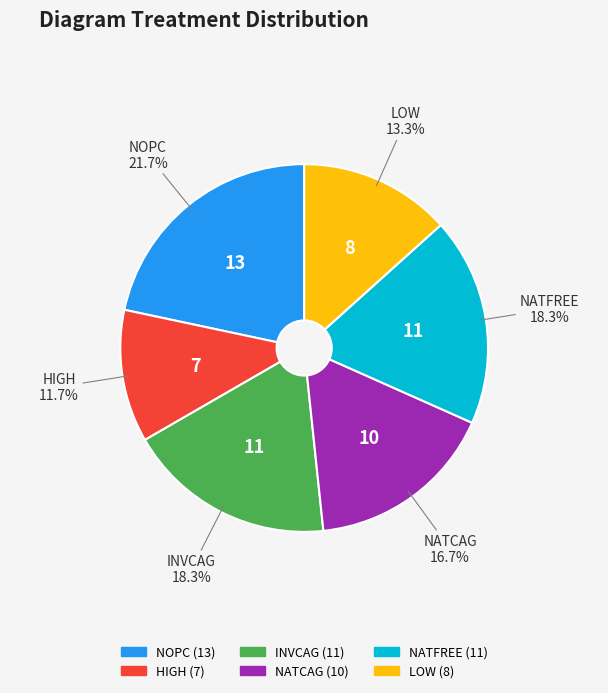

How many segments does this pie chart have?

6